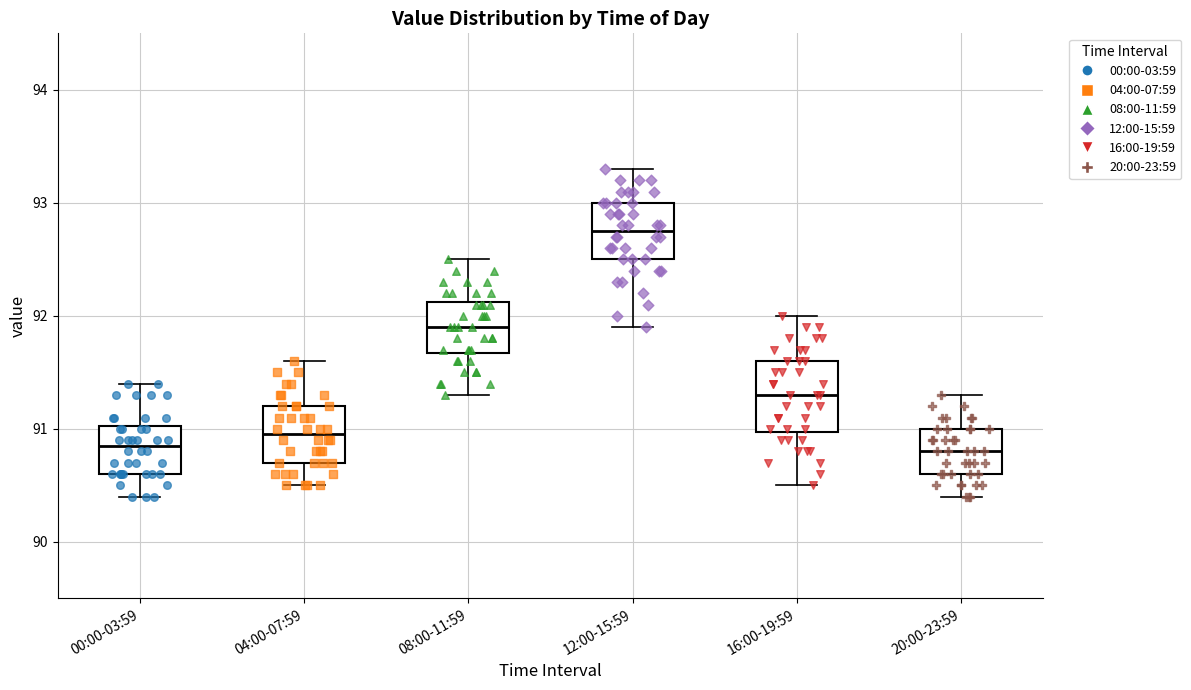

Comparing the boxes themselves (not the whiskers), which one is the tallest?

16:00-19:59